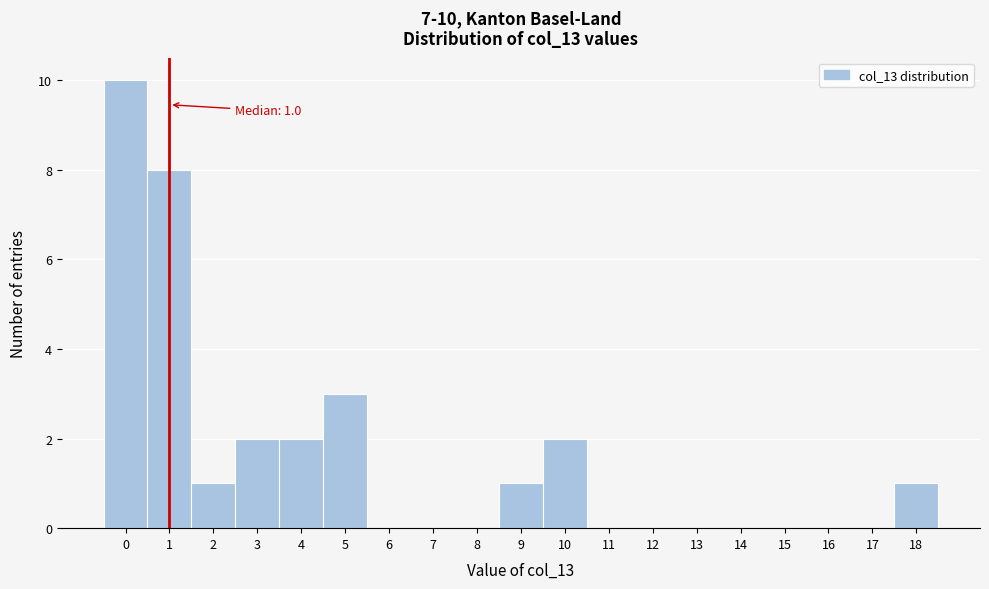

Which range on the x-axis has the tallest bar?

-0.5 to 0.5